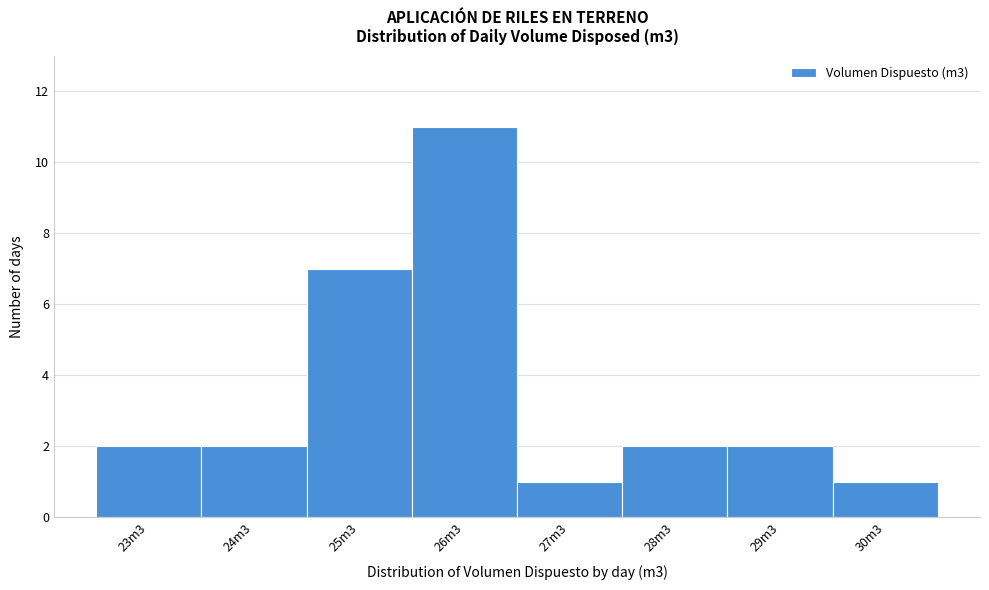

Reading right to left, transcribe all the data shown in this chart.

30m3=1	29m3=2	28m3=2	27m3=1	26m3=11	25m3=7	24m3=2	23m3=2